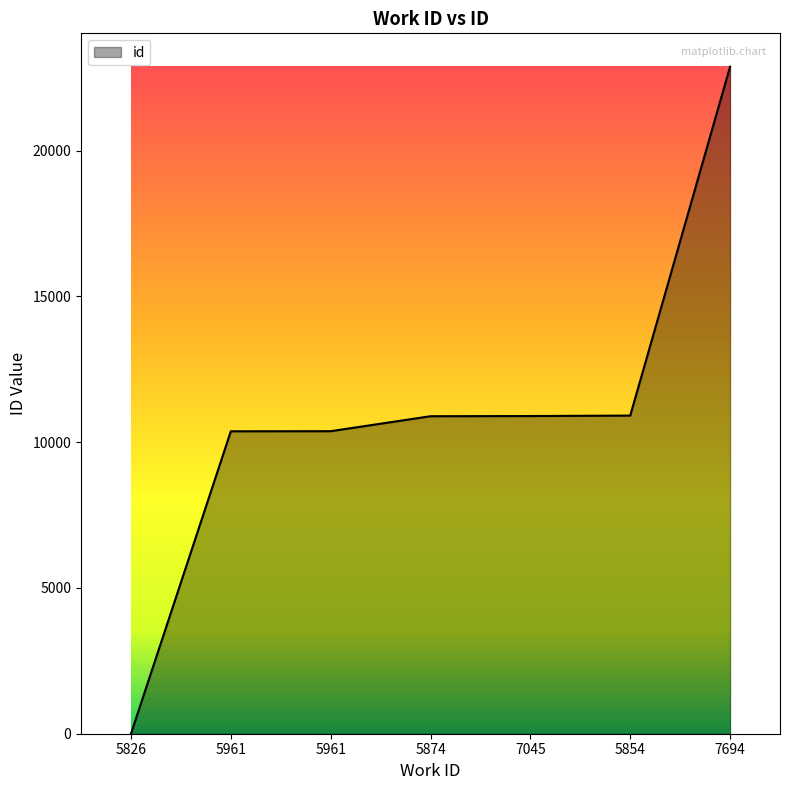

What is the sum of all values?

76314.7